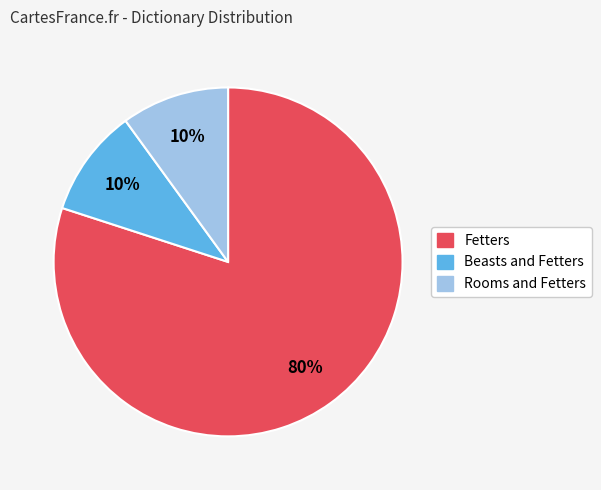

To the nearest percent, what portion does Beasts and Fetters represent?

10%